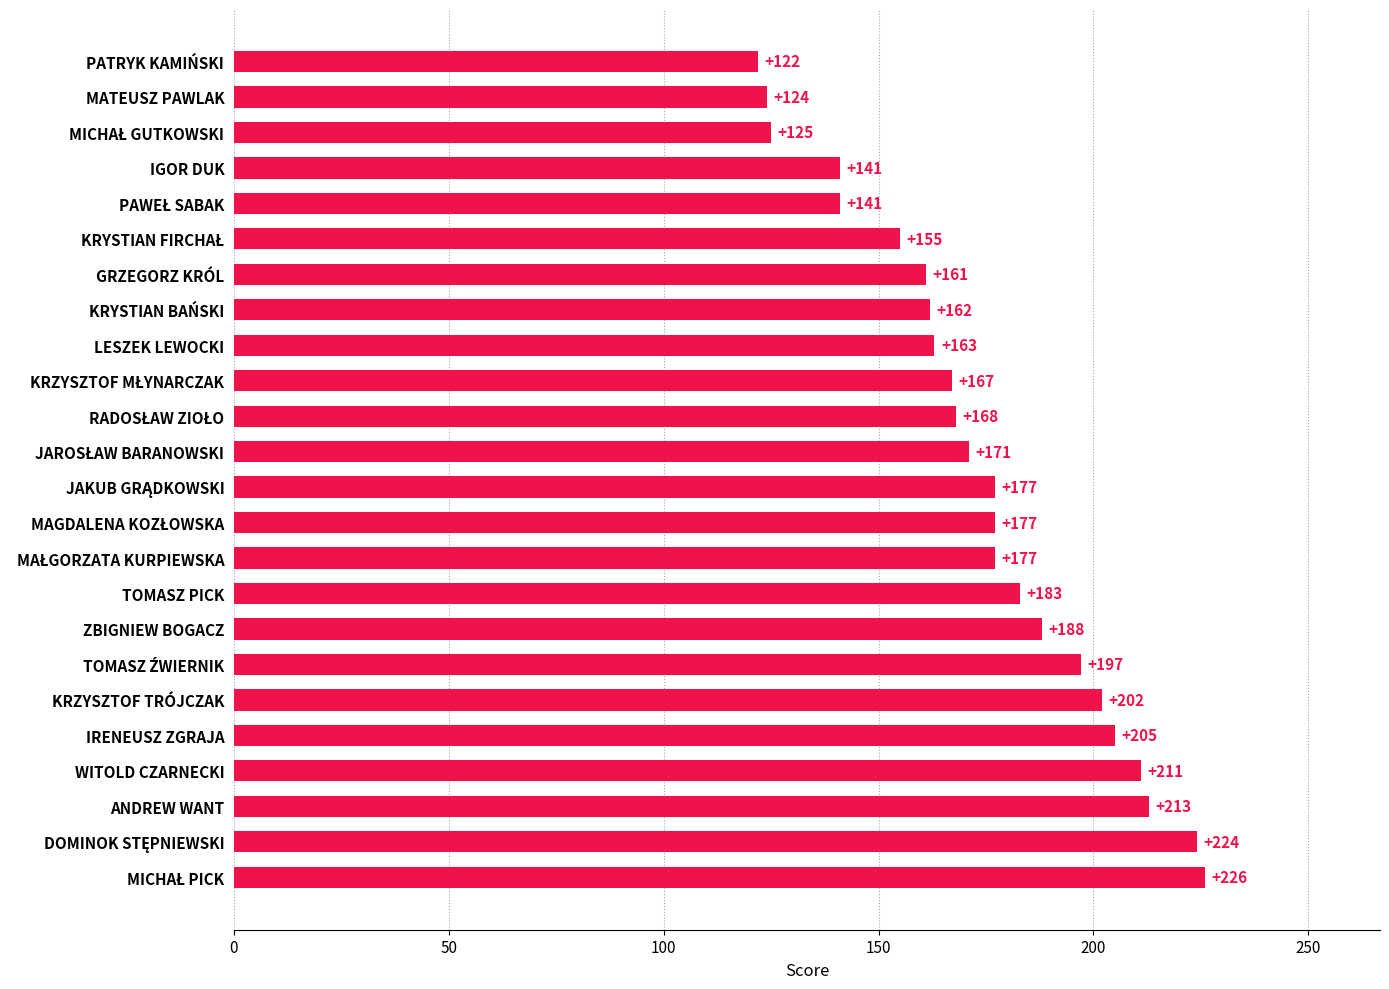

The value at MATEUSZ PAWLAK is 124. True or false?

True